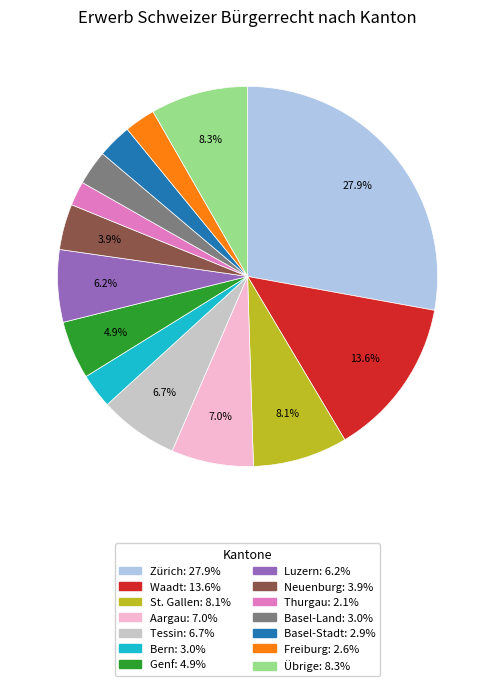

Is there a majority slice in this chart?

No